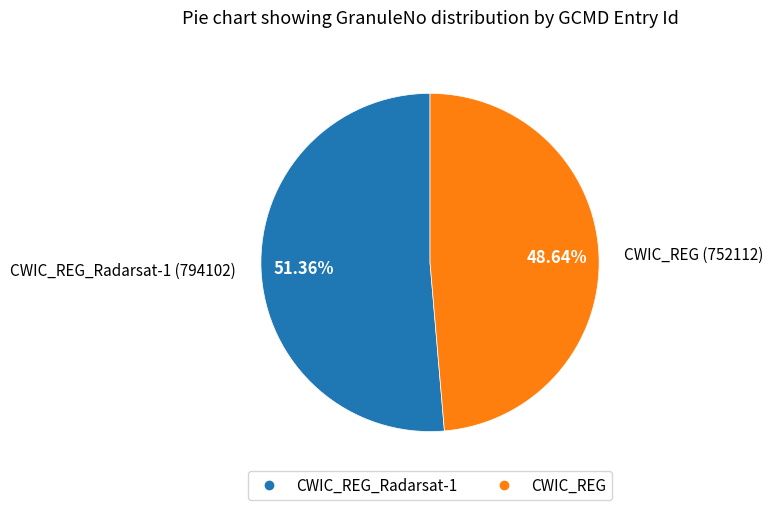

Does any single category account for the majority?

Yes